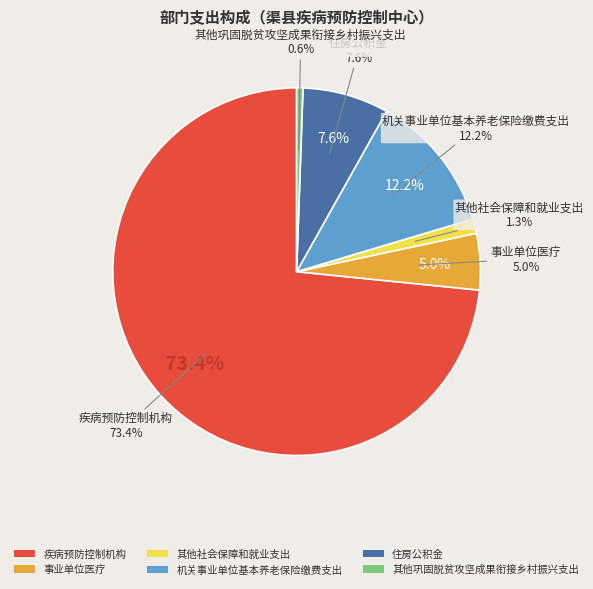

True or false: 事业单位医疗 accounts for 5% of the total.

True